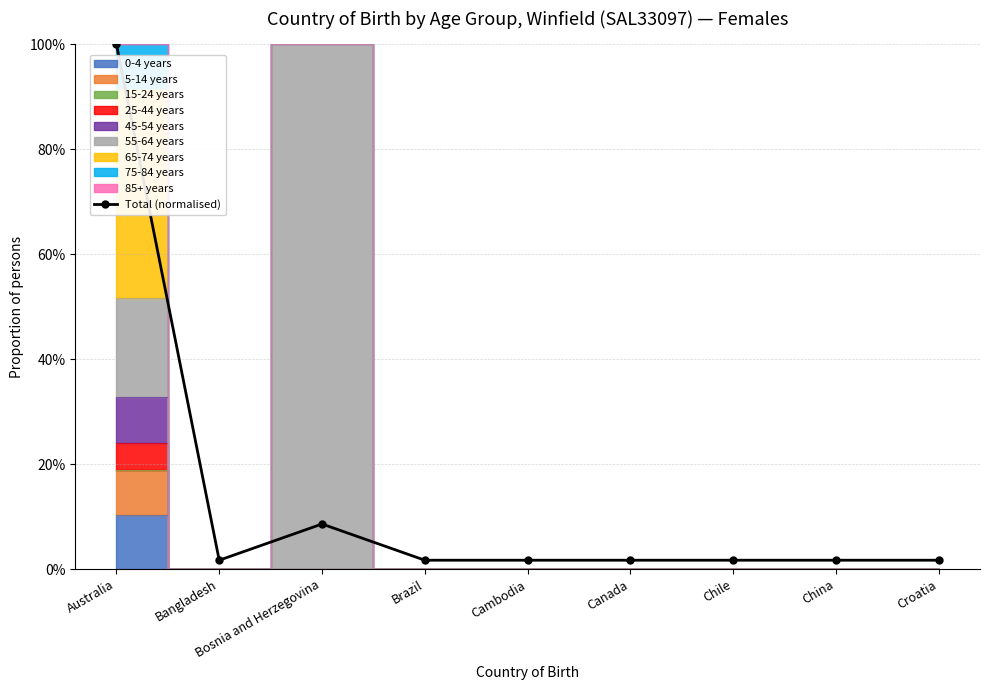

Reading left to right, what are all the values shown in this chart?

1.0	0.0	0.1	0.0	0.0	0.0	0.0	0.0	0.0